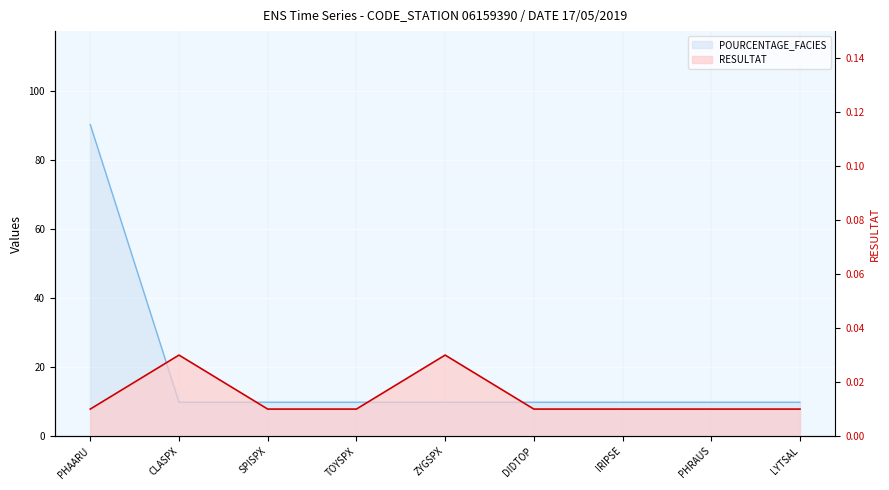

Which category has the lowest value across all series?

PHAARU